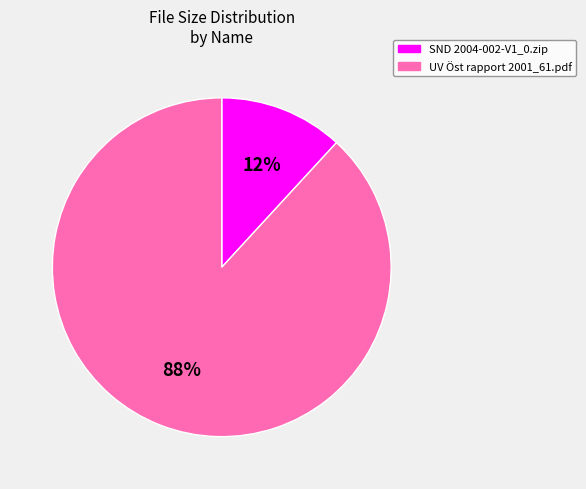

To the nearest percent, what is the difference between the largest and smallest slice percentages?

76%